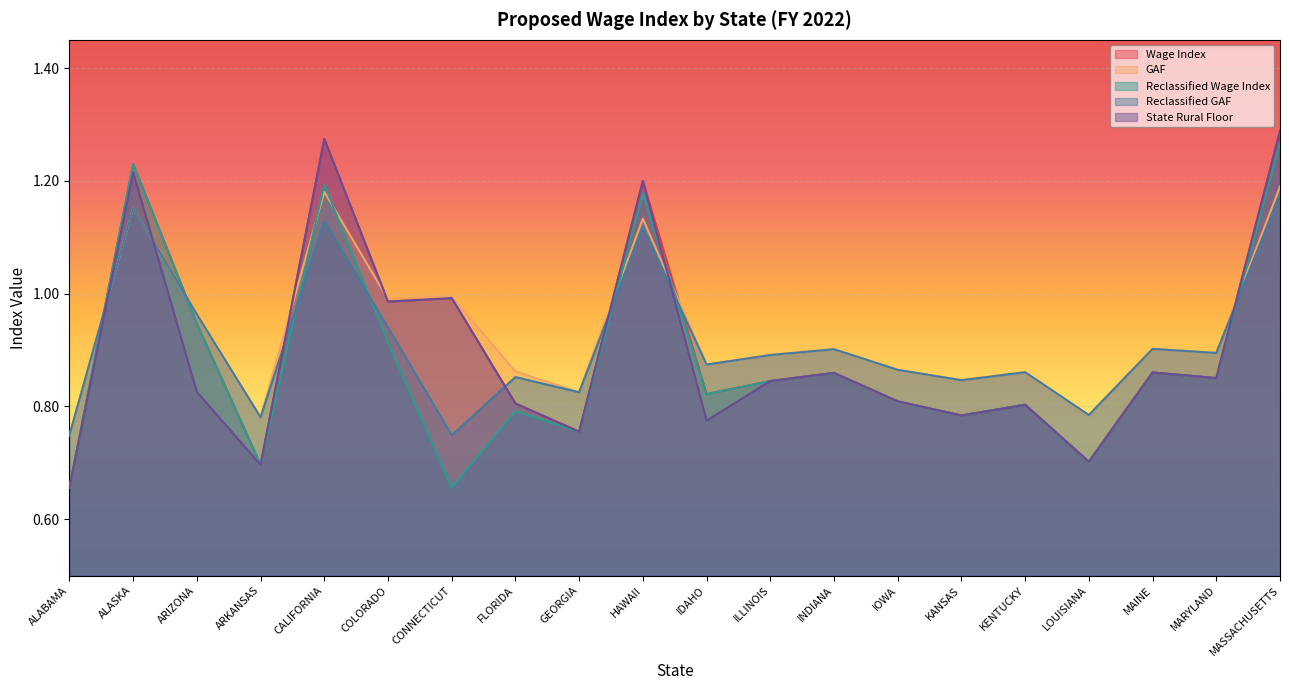

Does the chart display data point markers on the line(s)?

No